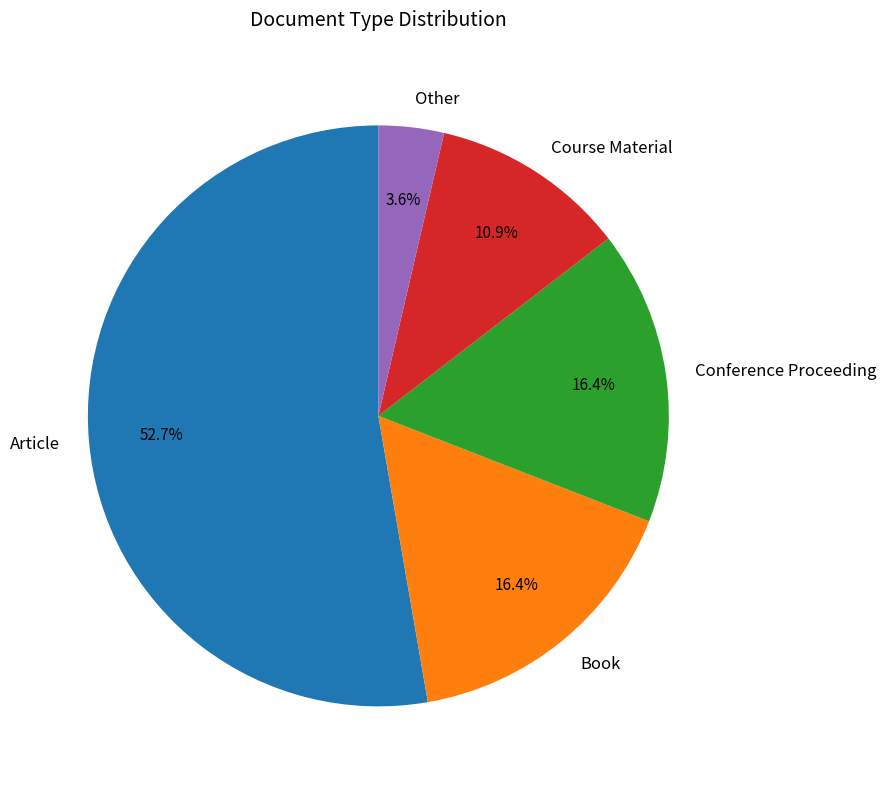

What is the smallest slice in the pie chart?

Other